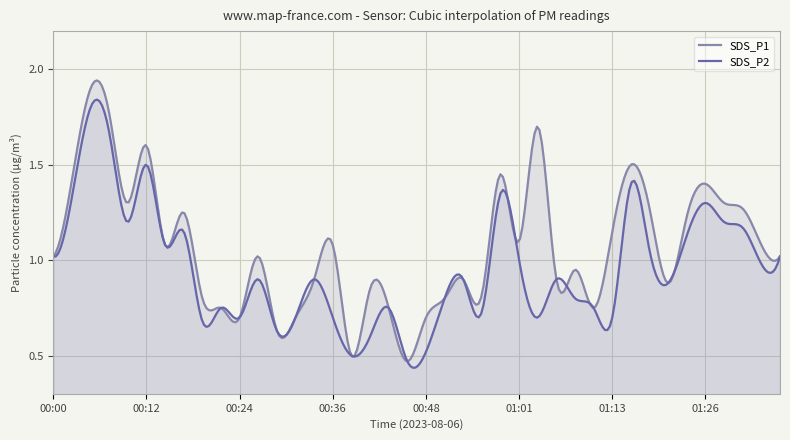

Reading right to left, transcribe all the data shown in this chart.

SDS_P1: 01:36=1.0	01:34=1.1	01:31=1.3	01:29=1.3	01:26=1.4	01:23=1.2	01:21=0.9	01:18=1.3	01:16=1.5	01:13=1.1	01:11=0.8	01:08=0.9	01:05=0.9	01:03=1.7	01:01=1.1	00:58=1.4	00:56=0.8	00:53=0.9	00:51=0.8	00:48=0.7	00:46=0.5	00:43=0.8	00:41=0.8	00:39=0.5	00:36=1.1	00:34=0.9	00:31=0.7	00:29=0.6	00:26=1.0	00:24=0.7	00:22=0.8	00:19=0.8	00:17=1.2	00:14=1.1	00:12=1.6	00:09=1.3	00:07=1.8	00:05=1.9	00:02=1.4	00:00=1.0
SDS_P2: 01:36=1.0	01:34=1.0	01:31=1.2	01:29=1.2	01:26=1.3	01:23=1.1	01:21=0.9	01:18=1.1	01:16=1.4	01:13=0.7	01:11=0.8	01:08=0.8	01:05=0.9	01:03=0.7	01:01=1.0	00:58=1.4	00:56=0.7	00:53=0.9	00:51=0.8	00:48=0.5	00:46=0.5	00:43=0.8	00:41=0.6	00:39=0.5	00:36=0.7	00:34=0.9	00:31=0.7	00:29=0.6	00:26=0.9	00:24=0.7	00:22=0.8	00:19=0.7	00:17=1.1	00:14=1.1	00:12=1.5	00:09=1.2	00:07=1.7	00:05=1.8	00:02=1.3	00:00=1.0